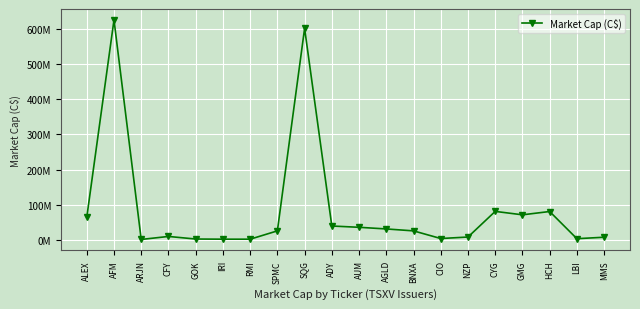

True or false: there are more than 2 points higher than both neighbors.

True